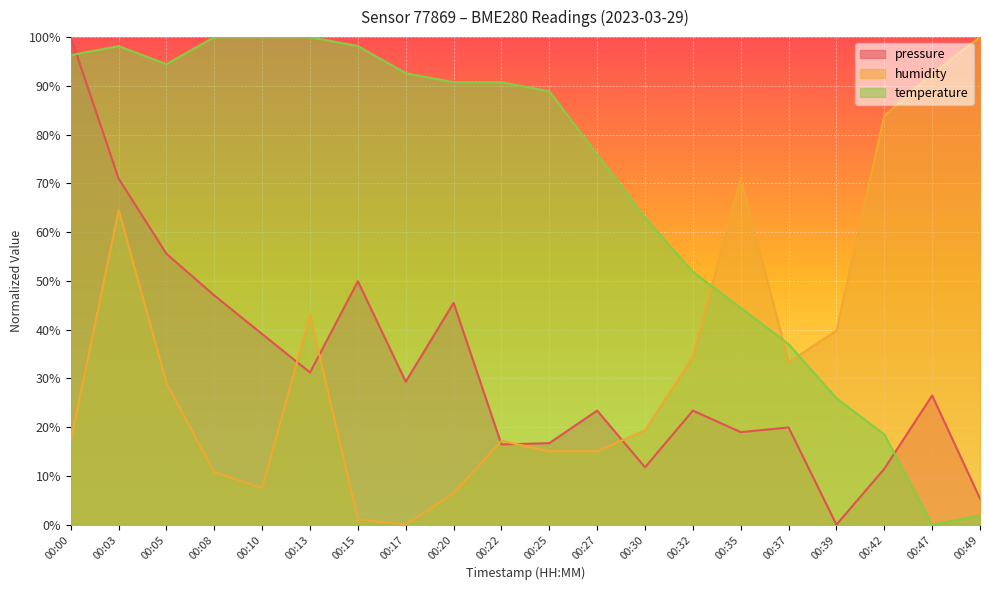

What are all the series names shown in the legend?

pressure, humidity, temperature